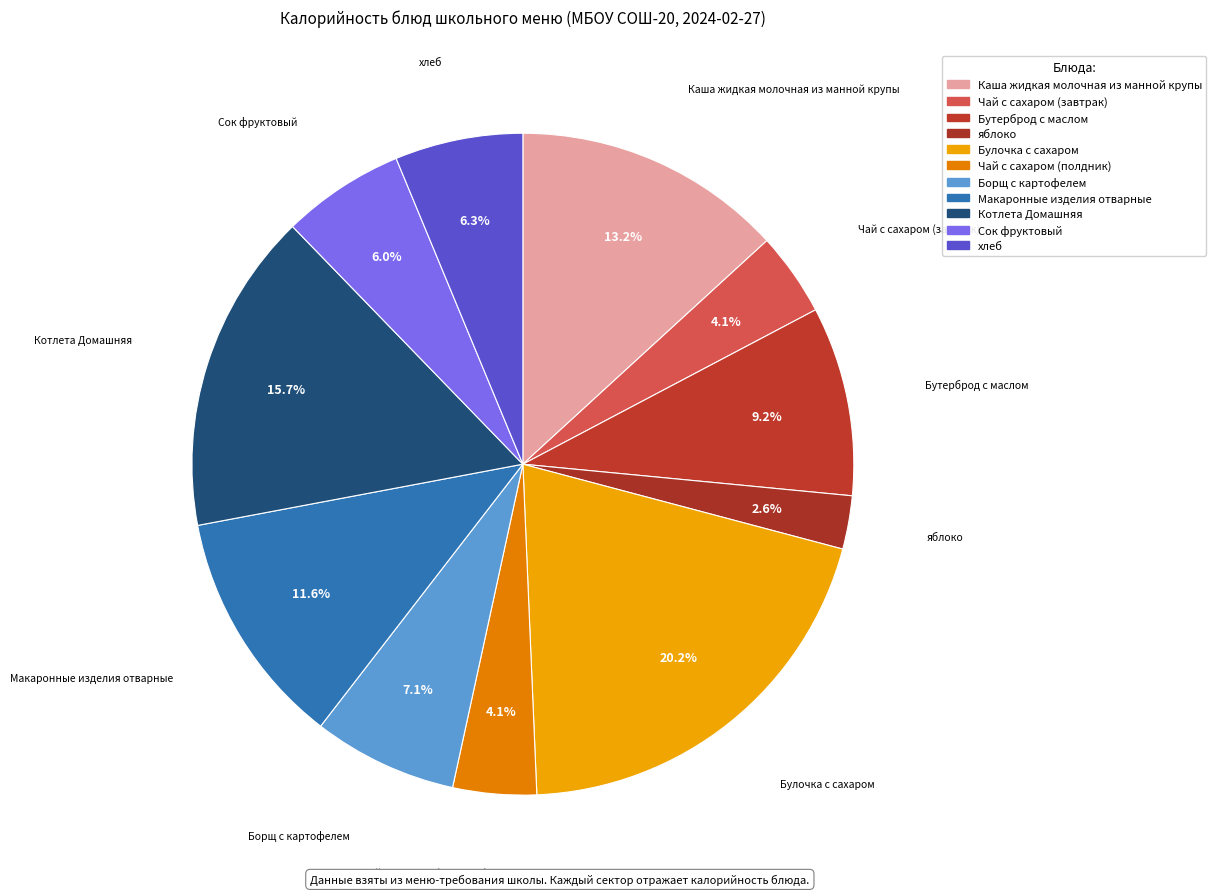

What percentage do хлеб and Котлета Домашняя together represent?

22.0%